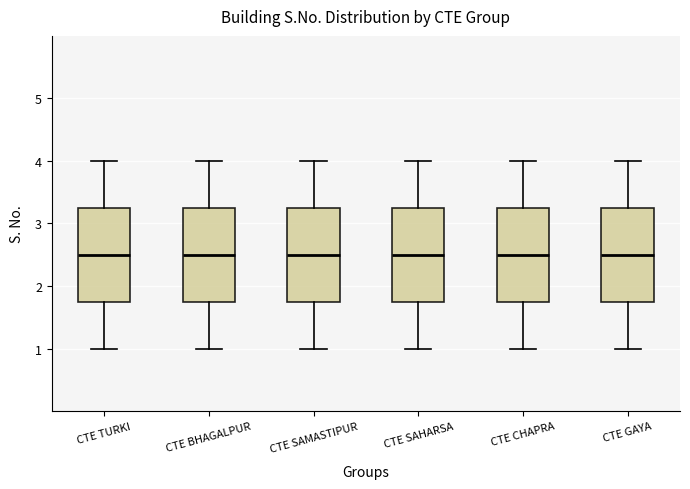

Reading left to right, transcribe this box plot: for each box, give where its median line is, the range the box spans, and where its two whiskers end, as read against the y-axis. The values are not printed on the chart, so give them approximately, as read against the axis.

CTE TURKI: median 2.5, box 1.8 to 3.3, whiskers 1.0 to 4.0
CTE BHAGALPUR: median 2.5, box 1.8 to 3.3, whiskers 1.0 to 4.0
CTE SAMASTIPUR: median 2.5, box 1.8 to 3.3, whiskers 1.0 to 4.0
CTE SAHARSA: median 2.5, box 1.8 to 3.3, whiskers 1.0 to 4.0
CTE CHAPRA: median 2.5, box 1.8 to 3.3, whiskers 1.0 to 4.0
CTE GAYA: median 2.5, box 1.8 to 3.3, whiskers 1.0 to 4.0